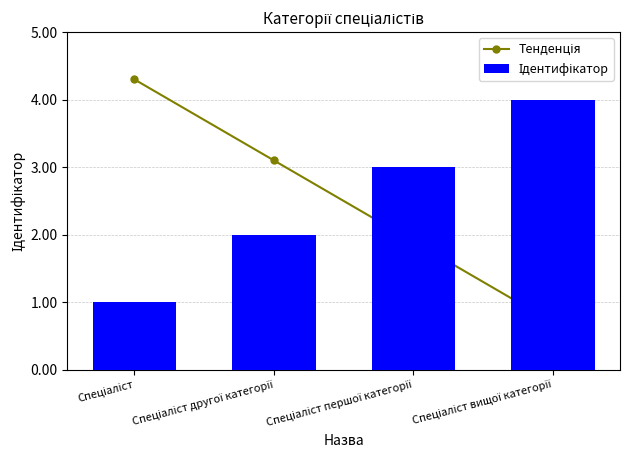

What is the maximum value shown in the chart?

4.3